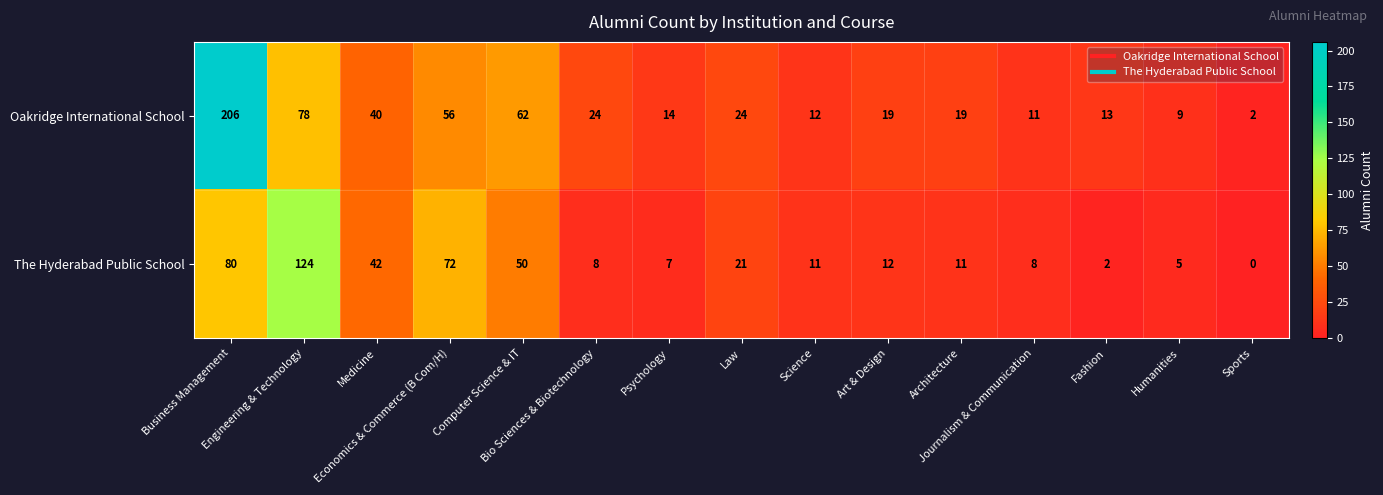

What is the sum of all Oakridge International School values?

589